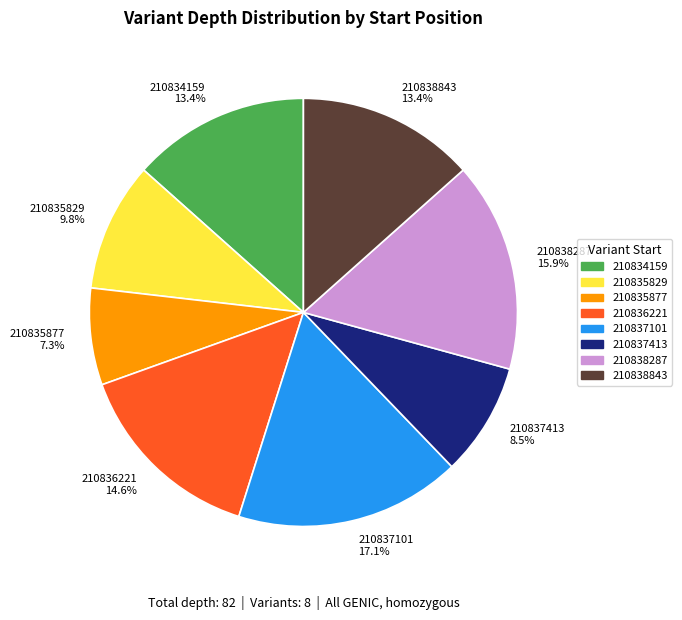

Do 210836221 and 210834159 together represent more than half of the pie?

No